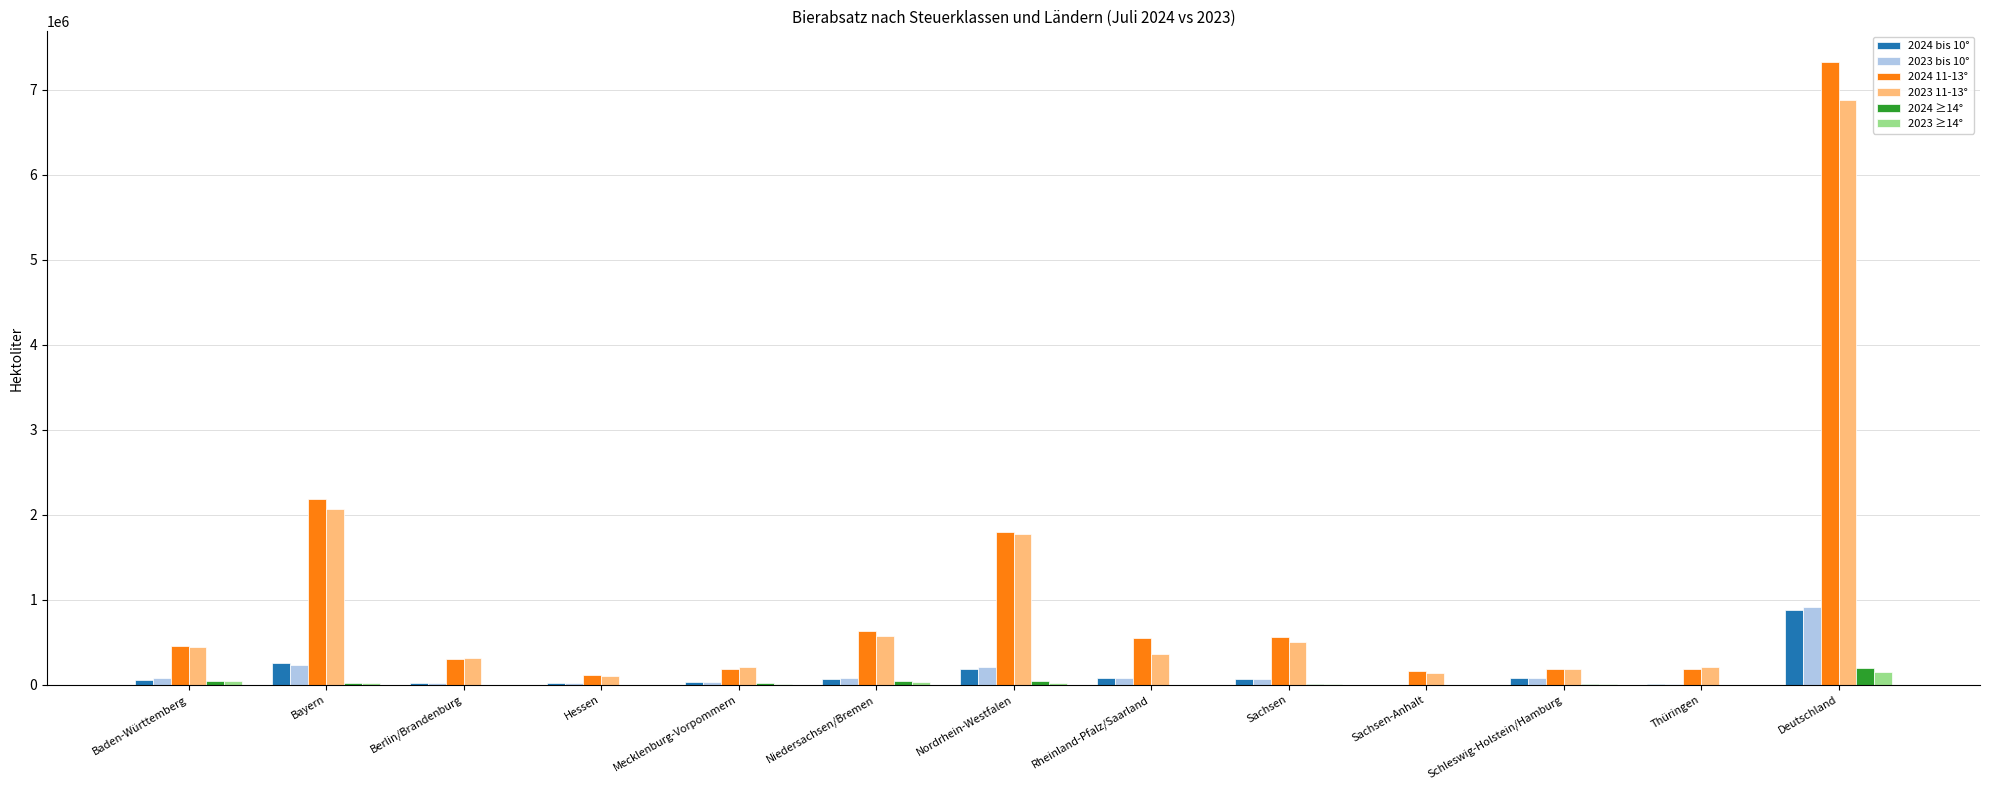

What is the difference between the 2023 bis 10° values at Baden-Württemberg and Sachsen?

10249.4